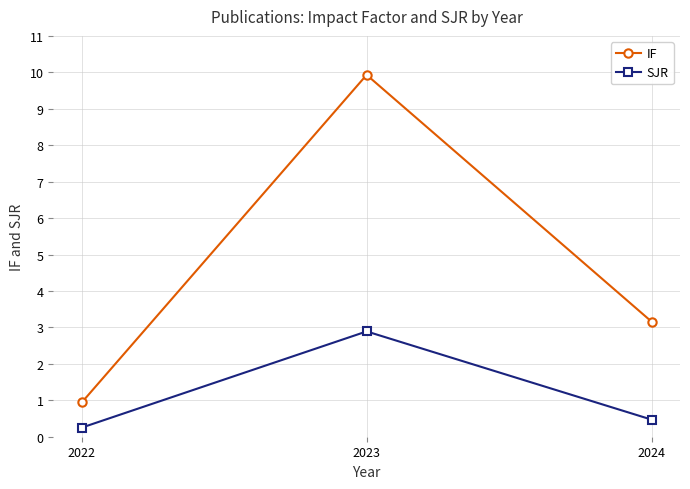

How many lines are shown in the chart?

2